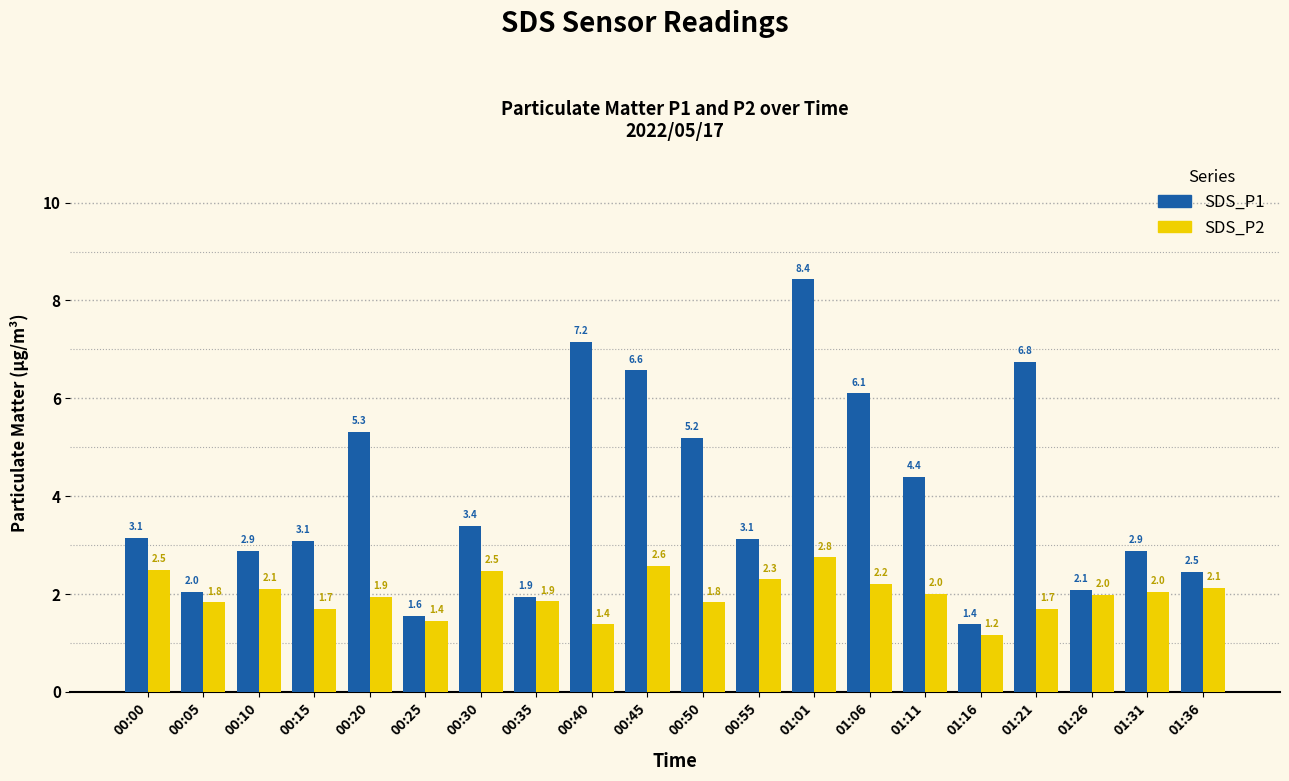

The value of SDS_P2 at 00:55 is 2.3. True or false?

True